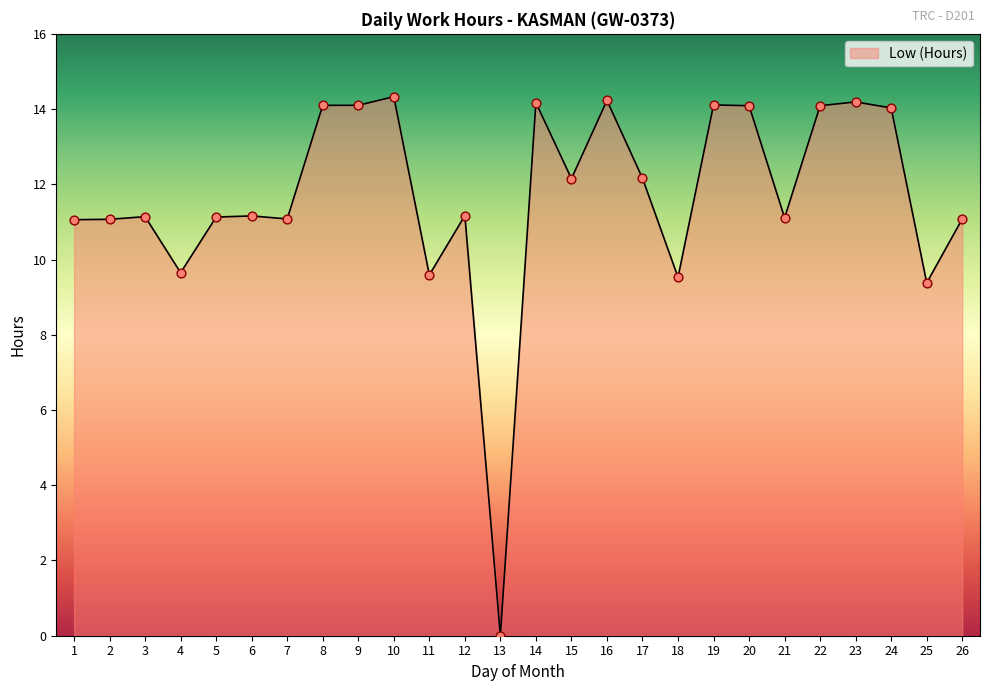

What is the change in value from 15 to 23?

+2.0